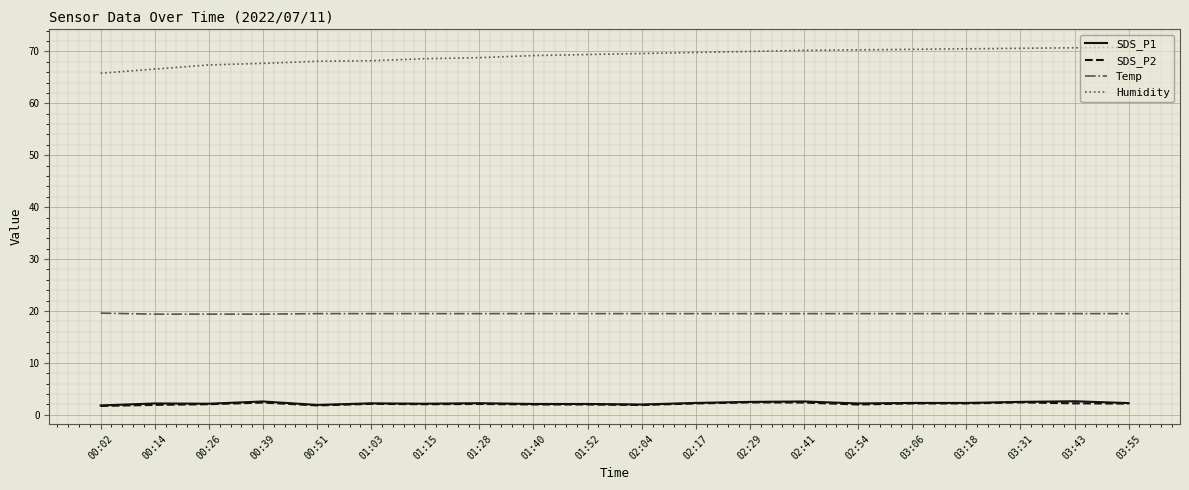

True or false: Humidity and Temp intersect in this chart.

False